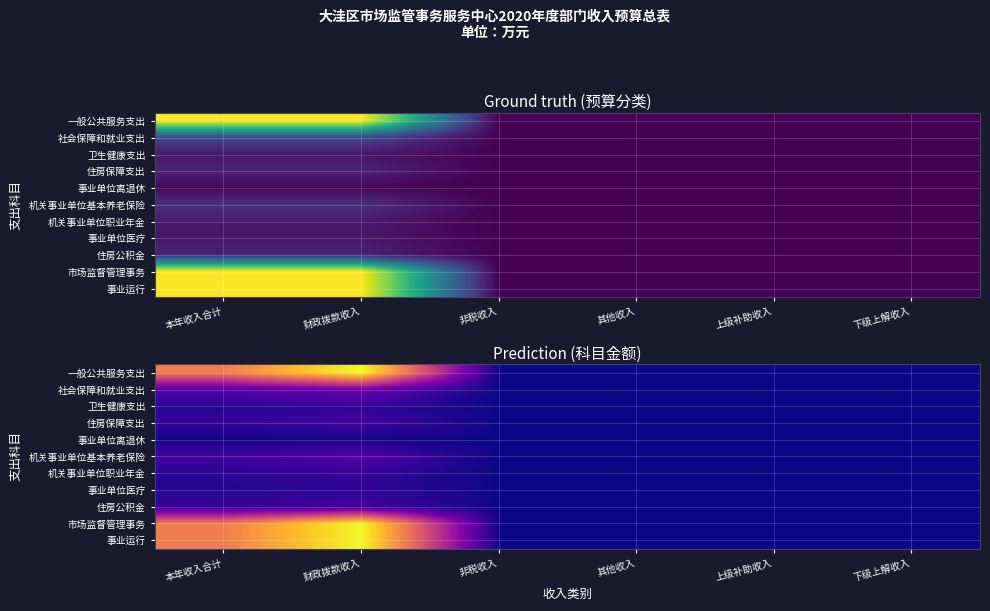

What is the difference between the maximum and minimum values in the 市场监督管理事务 series?

264.4